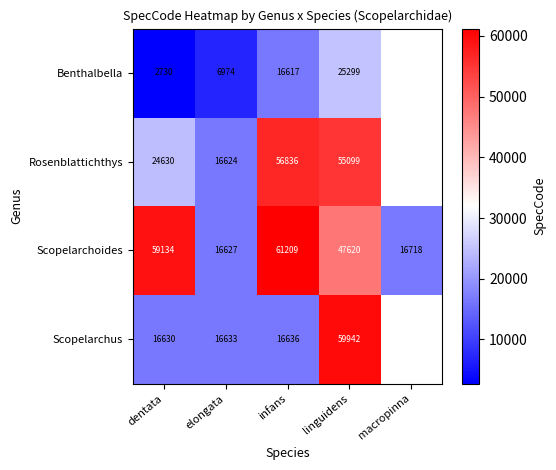

At which label does Scopelarchoides first exceed 47620?

dentata